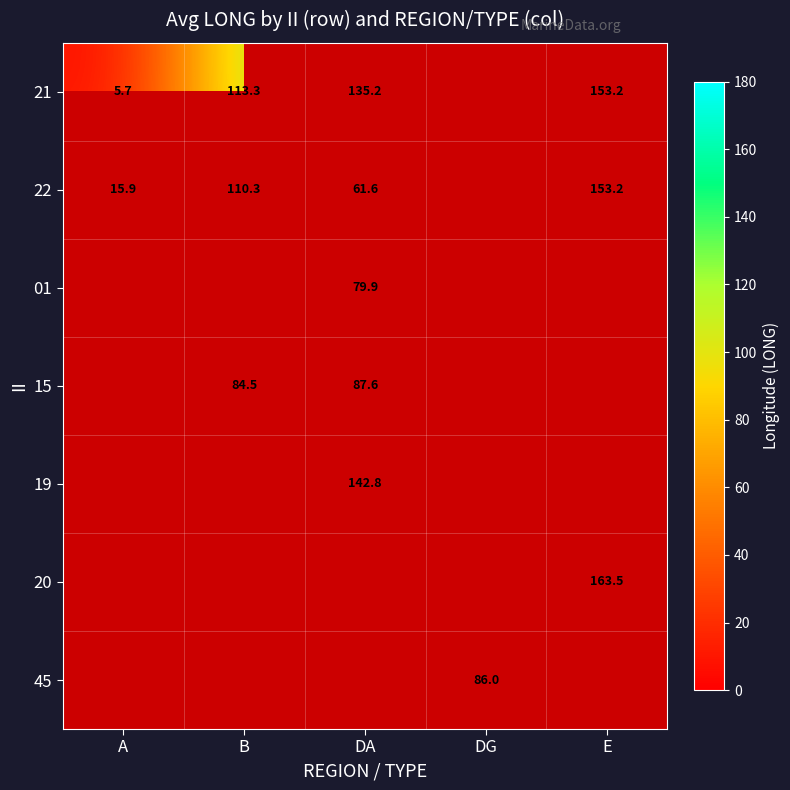

The 22 series shows 36.5 at DA. True or false?

False